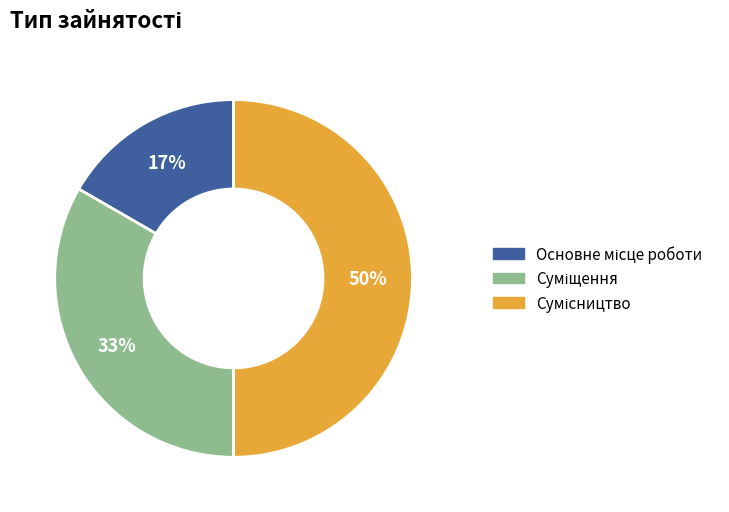

To the nearest percent, what is the difference between the largest and smallest slice percentages?

33%